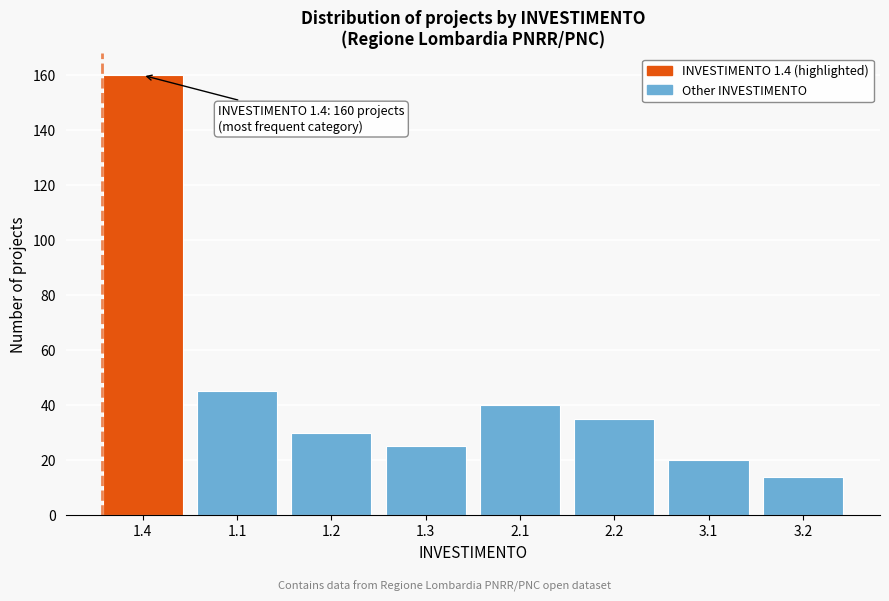

Reading left to right, transcribe all the data shown in this chart.

1.4=160	1.1=45	1.2=30	1.3=25	2.1=40	2.2=35	3.1=20	3.2=14